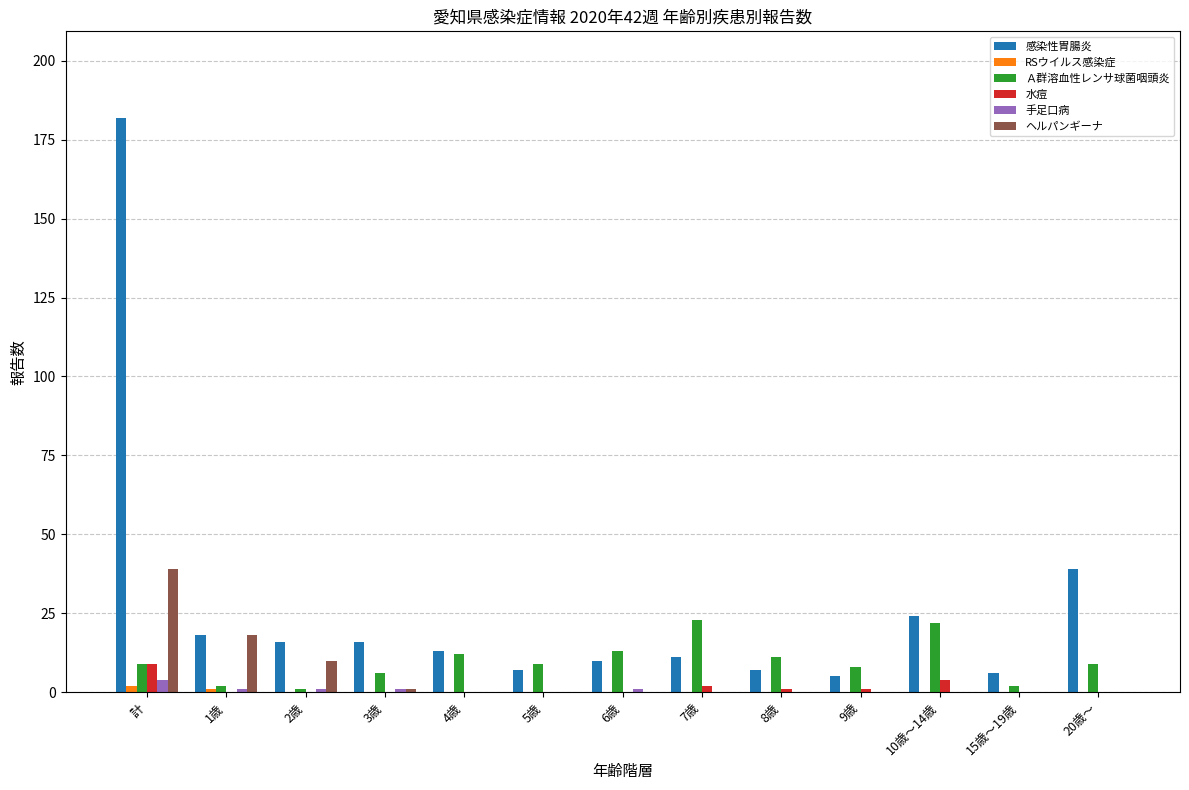

Which label corresponds to the largest value in the chart?

計